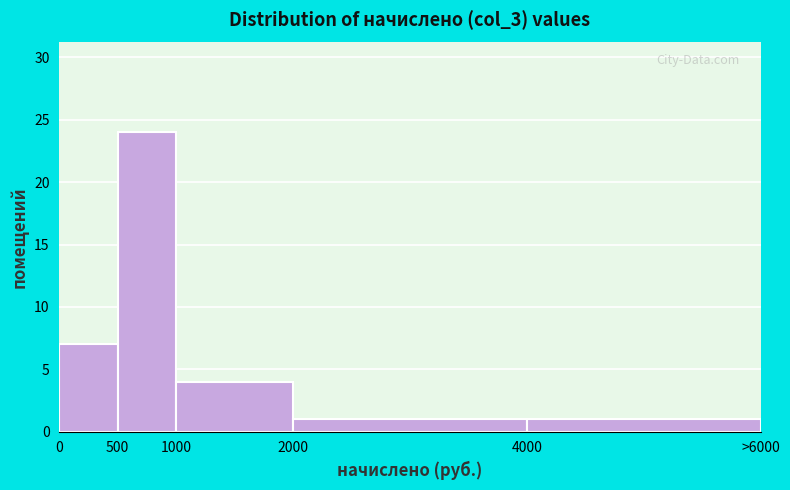

Reading left to right, extract all data points from this chart.

7	24	4	1	1